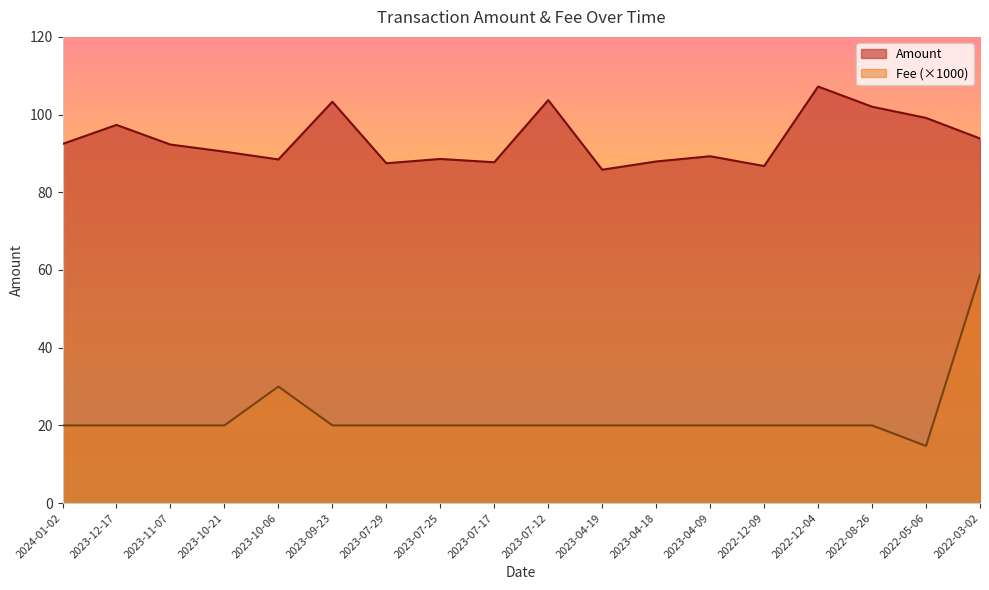

At which category does the chart reach its minimum across all series?

2022-05-06